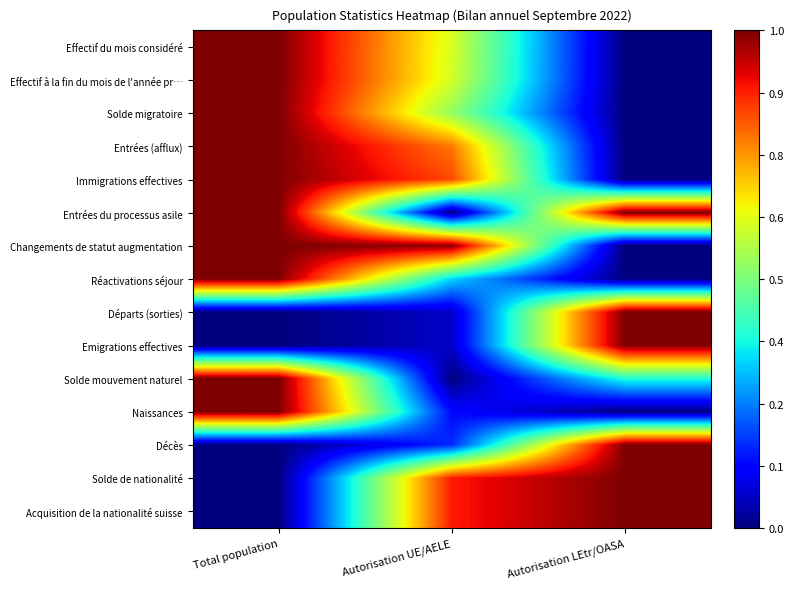

Which series has the widest spread of values?

Effectif du mois considéré